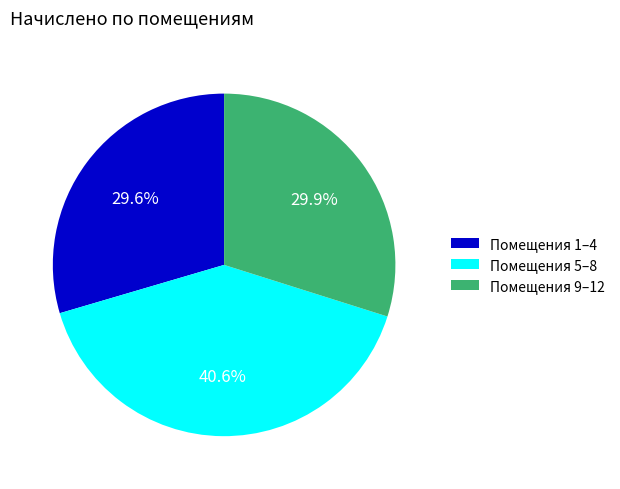

Which category has the biggest portion of the pie?

Помещения 5–8